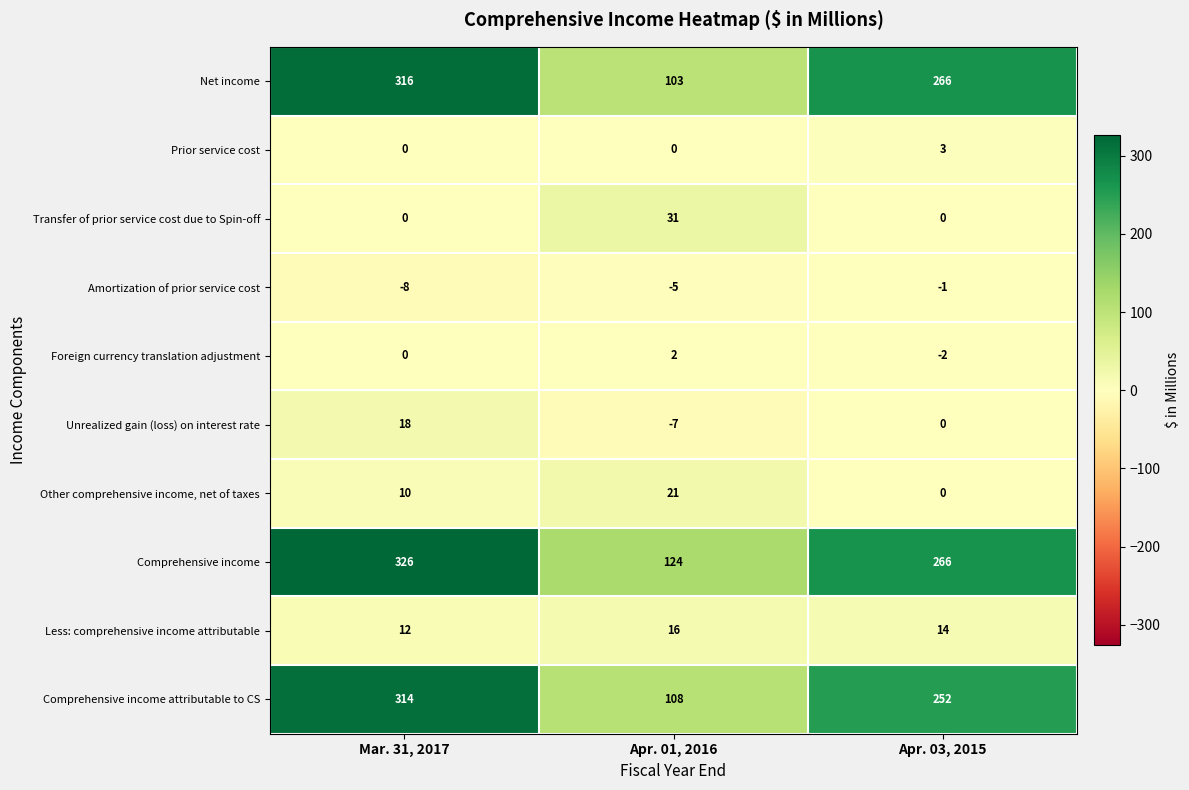

How many data points in Foreign currency translation adjustment are less than 0?

1